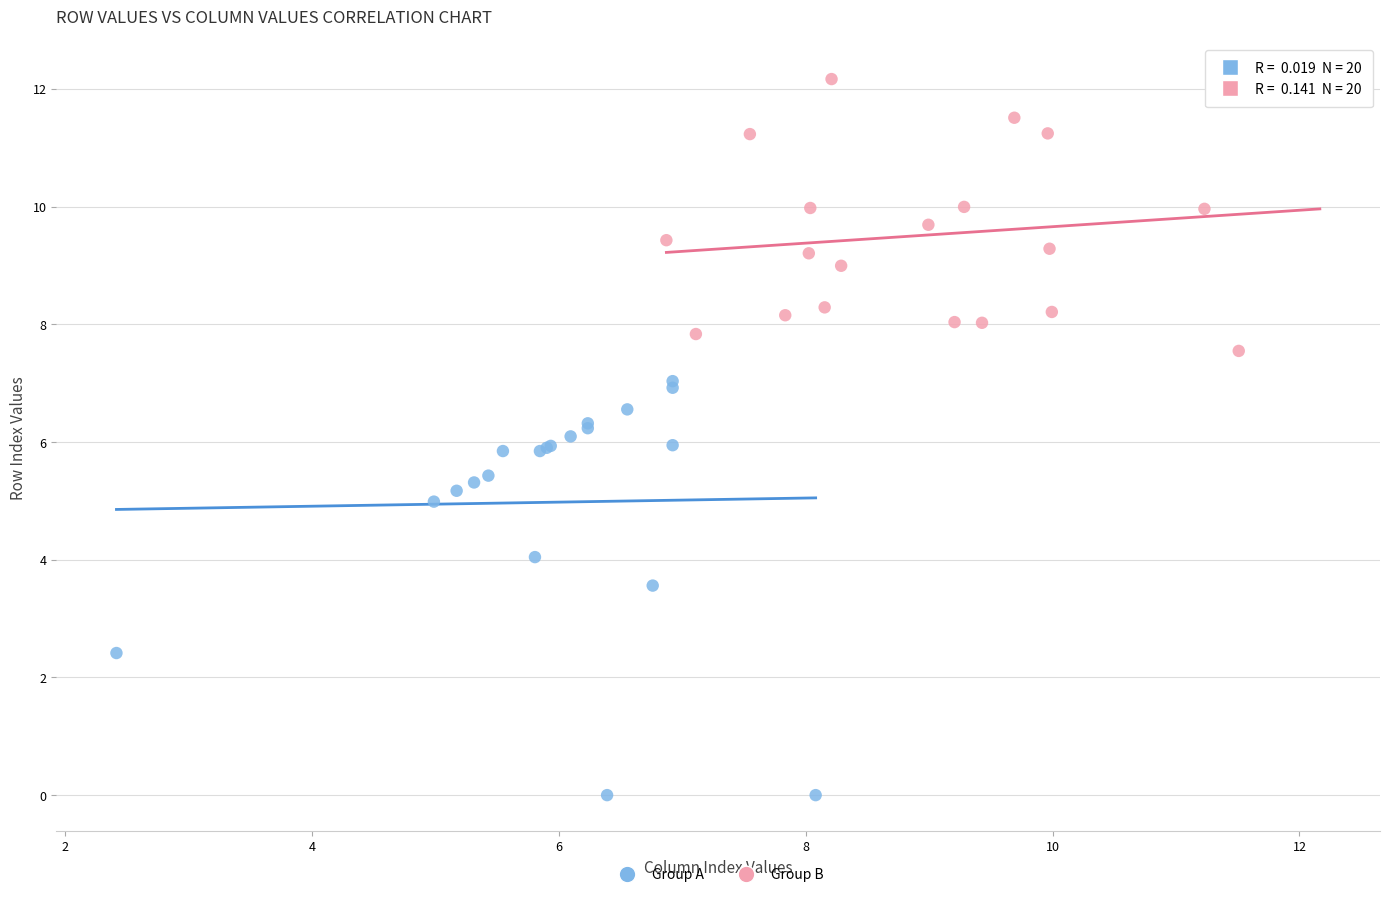

What are all the series names shown in the legend?

Group A, Group B